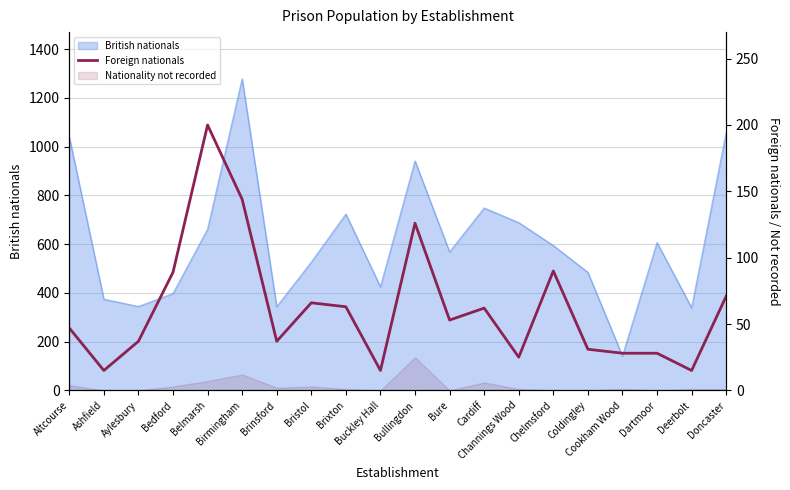

The value at Bullingdon is 126. True or false?

True